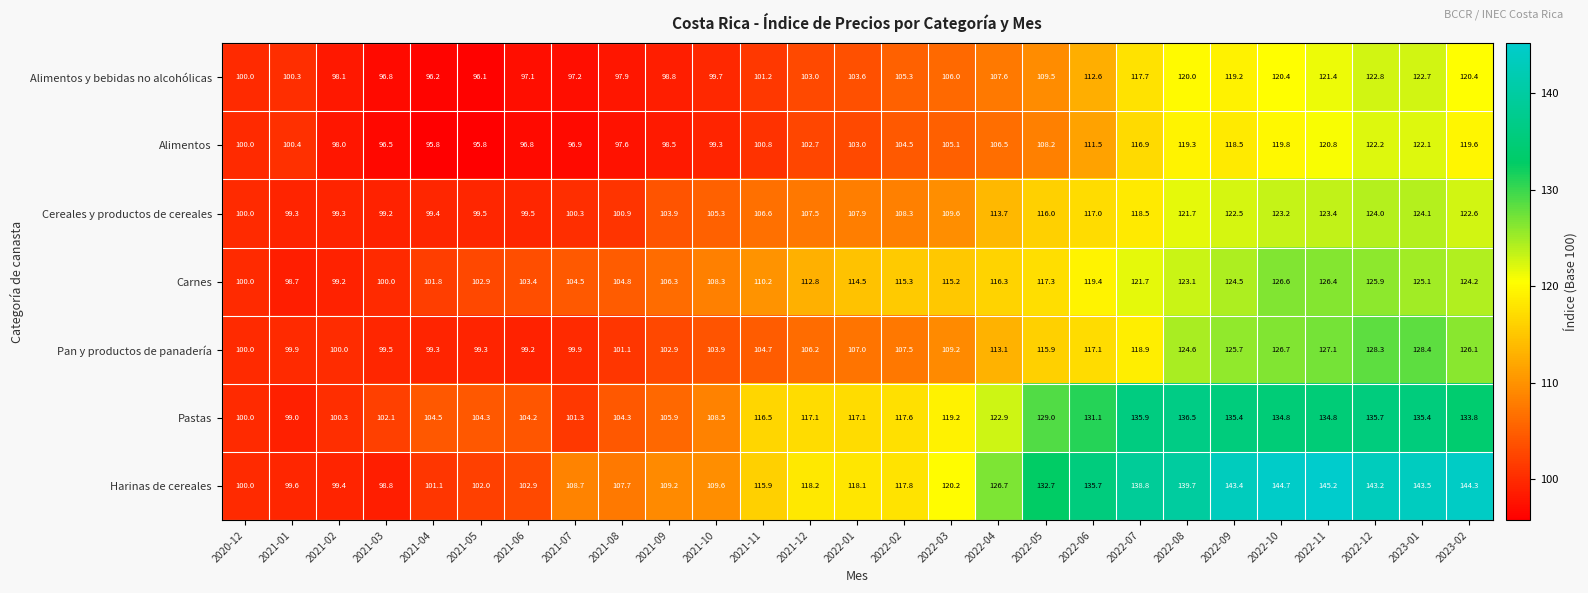

The Cereales y productos de cereales series shows 99.3 at 2021-02. True or false?

True